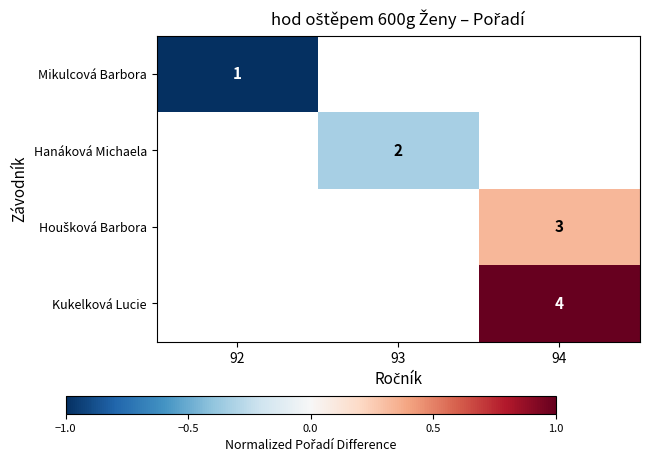

True or false: Hanáková Michaela has a value of 1 at 93.

False